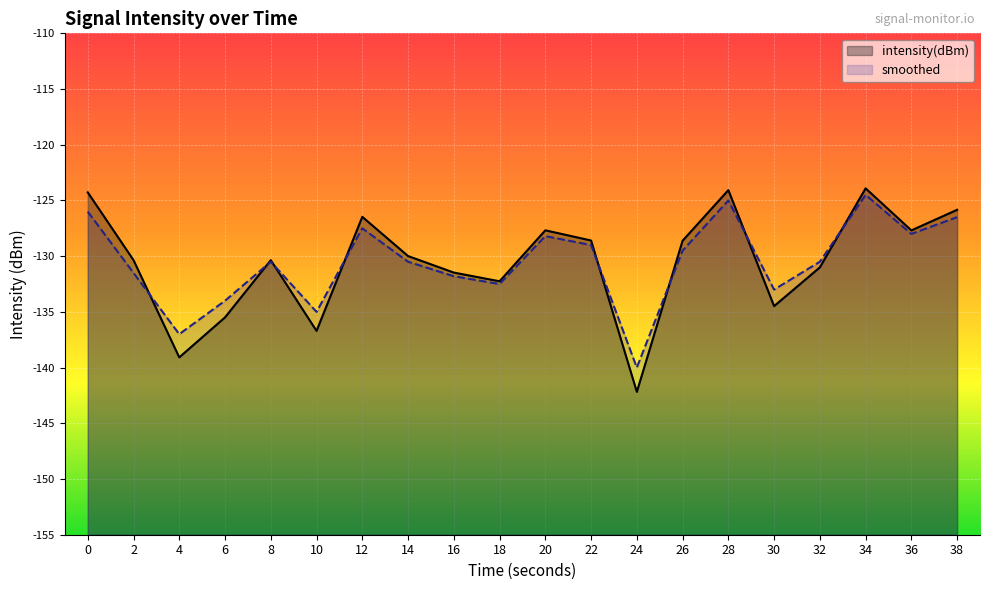

What is the difference between the second highest and minimum values in the intensity(dBm) series?

18.1